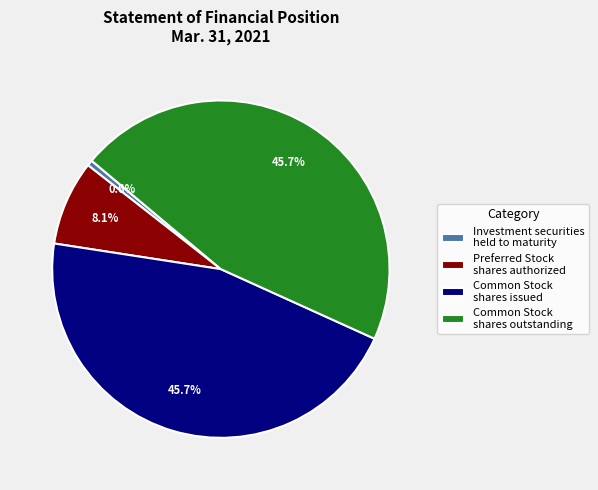

To the nearest percent, what portion does Common Stock shares issued represent?

46%